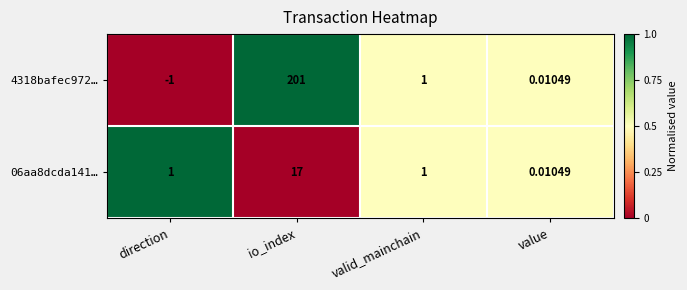

How many data points does each series have?

4